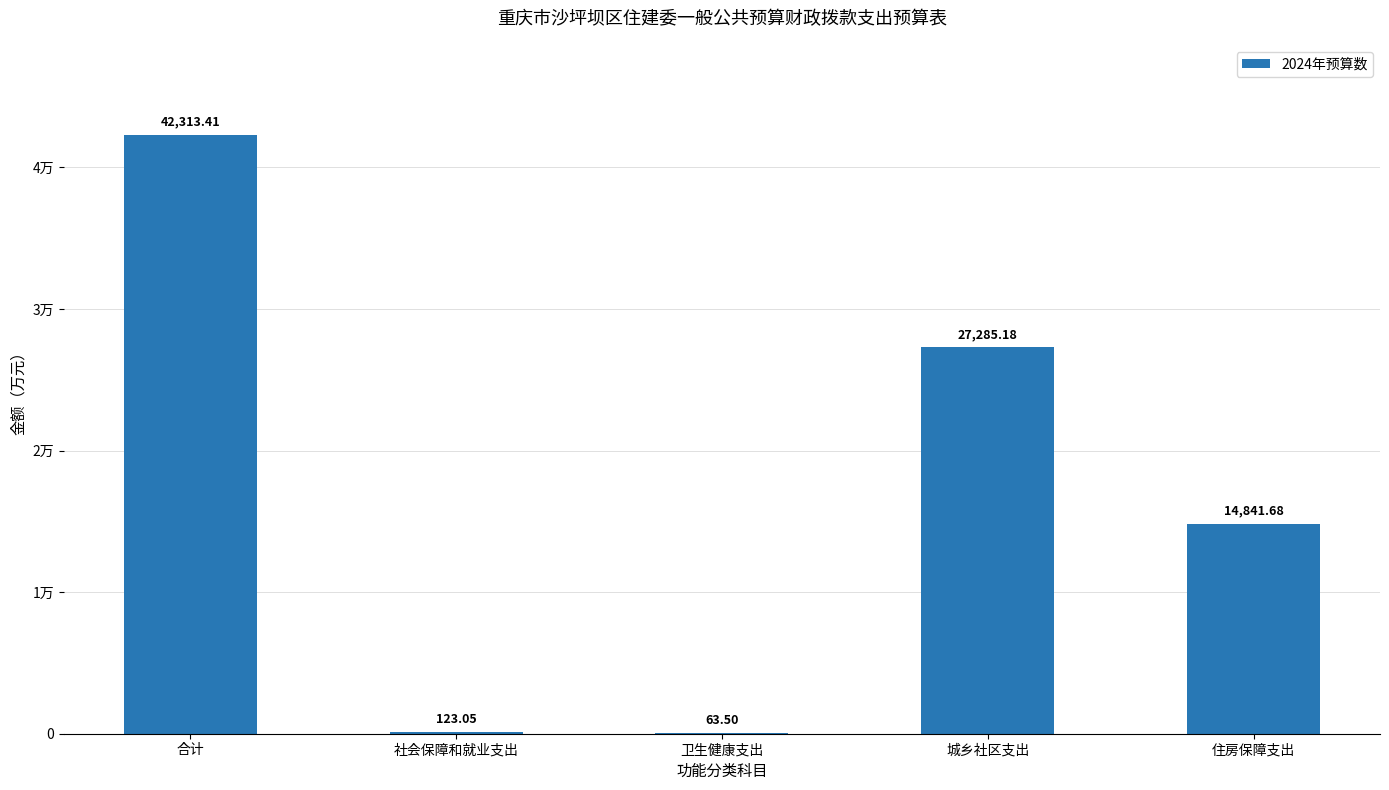

Rank the categories by value from highest to lowest.

合计, 城乡社区支出, 住房保障支出, 社会保障和就业支出, 卫生健康支出